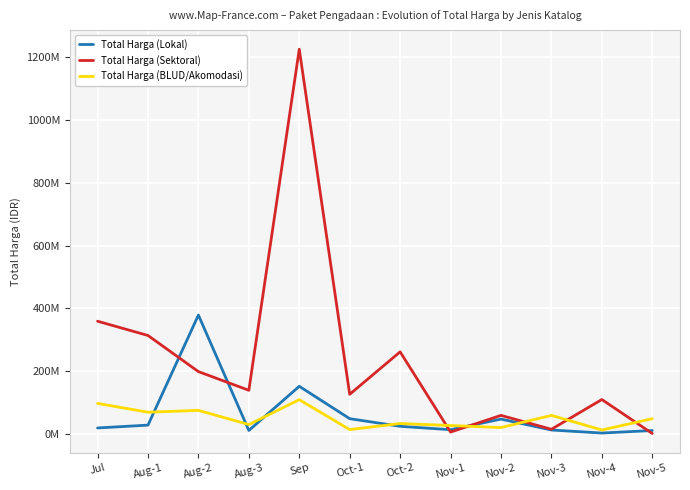

What value does the Total Harga (BLUD/Akomodasi) series have at Nov-4, to the nearest 10?

13442000